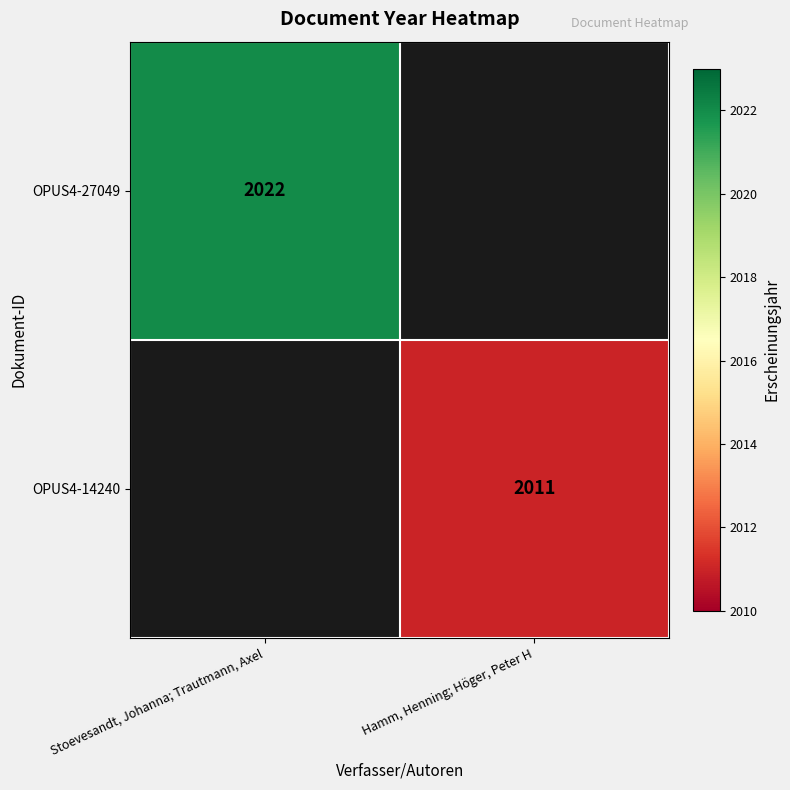

At how many categories does at least one series exceed 2021?

1